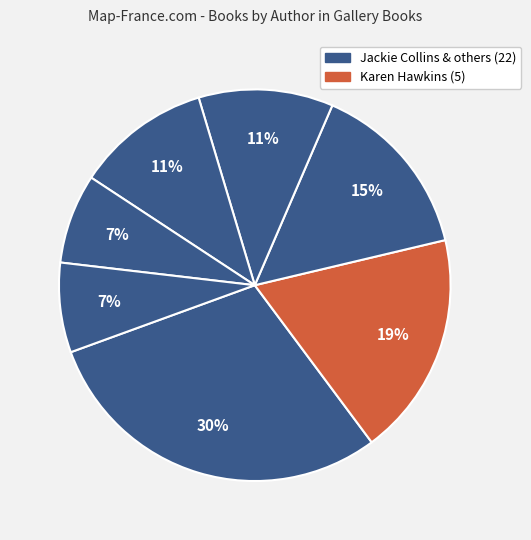

How many slices are in this pie chart?

7